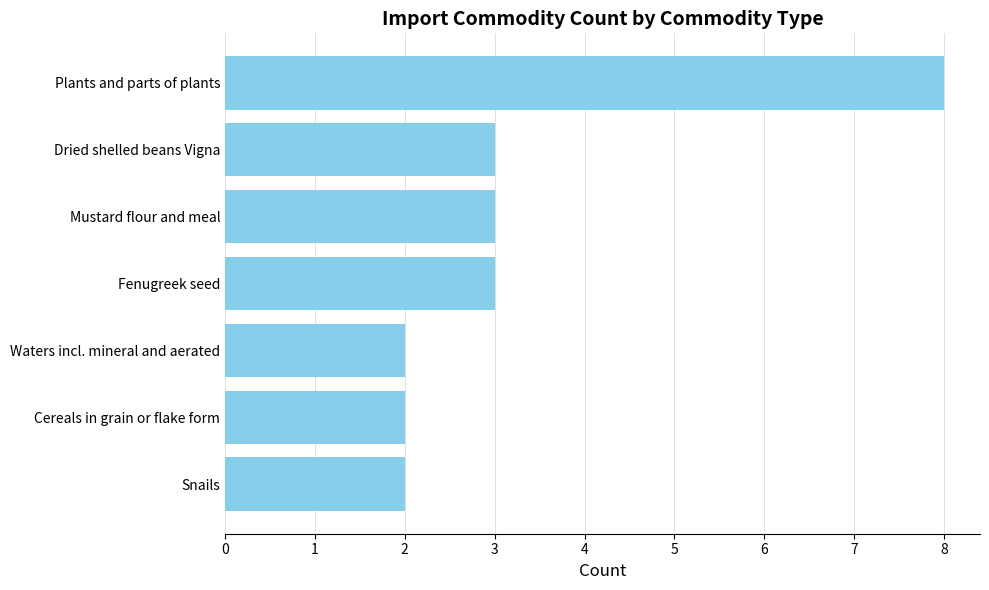

How many categories are shown in the chart?

7